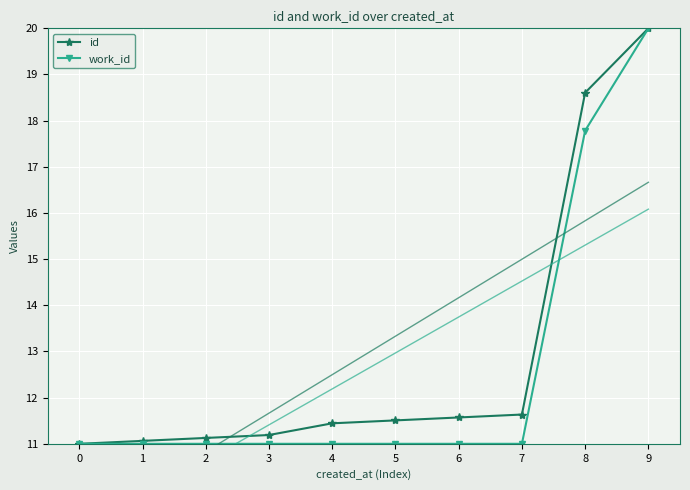

True or false: work_id has a value of 3.9 at 0.

False